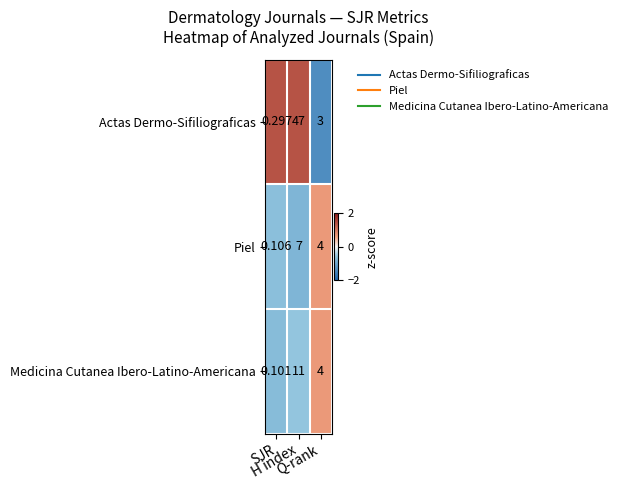

Which series has the largest range (max minus min)?

Actas Dermo-Sifiliograficas